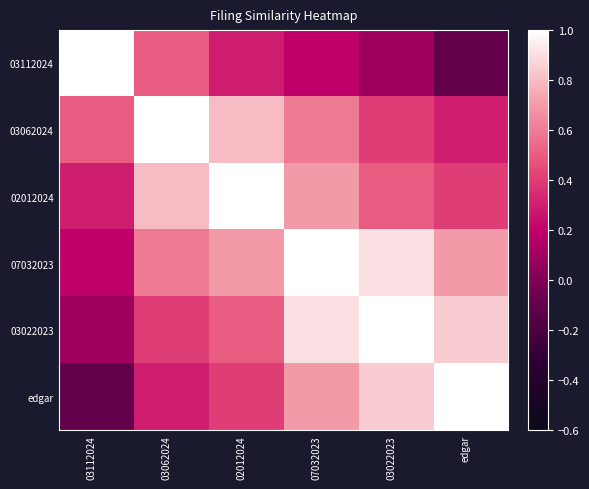

Reading right to left, list all the values displayed in this chart.

03112024: edgar=-0.1	03022023=0.1	07032023=0.2	02012024=0.3	03062024=0.5	03112024=1.0
03062024: edgar=0.3	03022023=0.4	07032023=0.6	02012024=0.8	03062024=1.0	03112024=0.5
02012024: edgar=0.4	03022023=0.5	07032023=0.7	02012024=1.0	03062024=0.8	03112024=0.3
07032023: edgar=0.7	03022023=0.9	07032023=1.0	02012024=0.7	03062024=0.6	03112024=0.2
03022023: edgar=0.8	03022023=1.0	07032023=0.9	02012024=0.5	03062024=0.4	03112024=0.1
edgar: edgar=1.0	03022023=0.8	07032023=0.7	02012024=0.4	03062024=0.3	03112024=-0.1